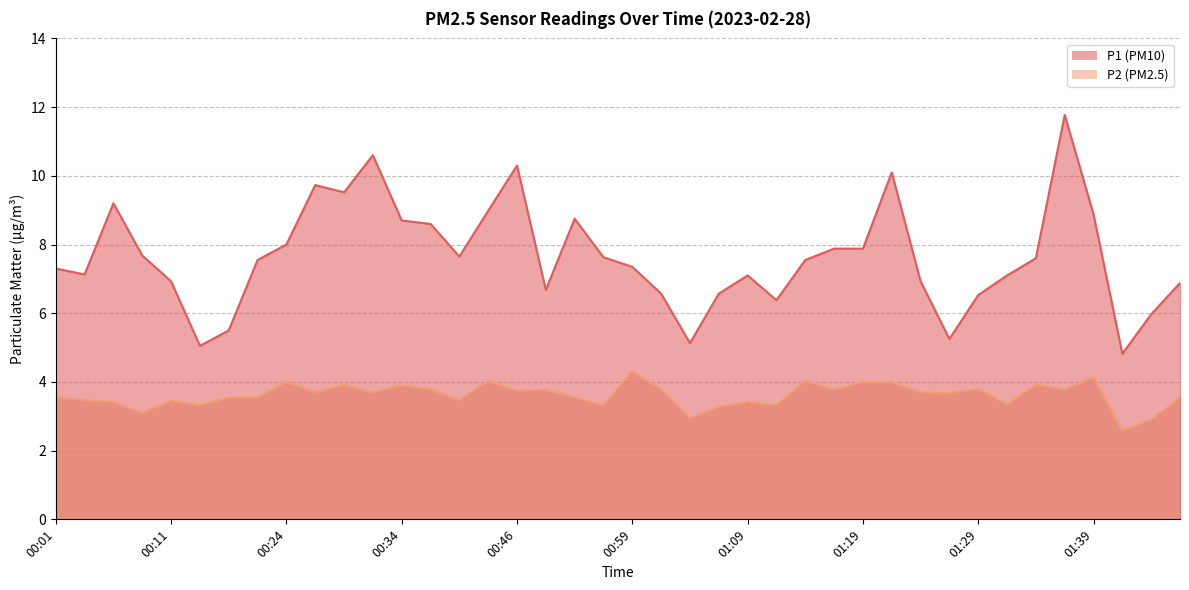

How many data points does each series have?

40